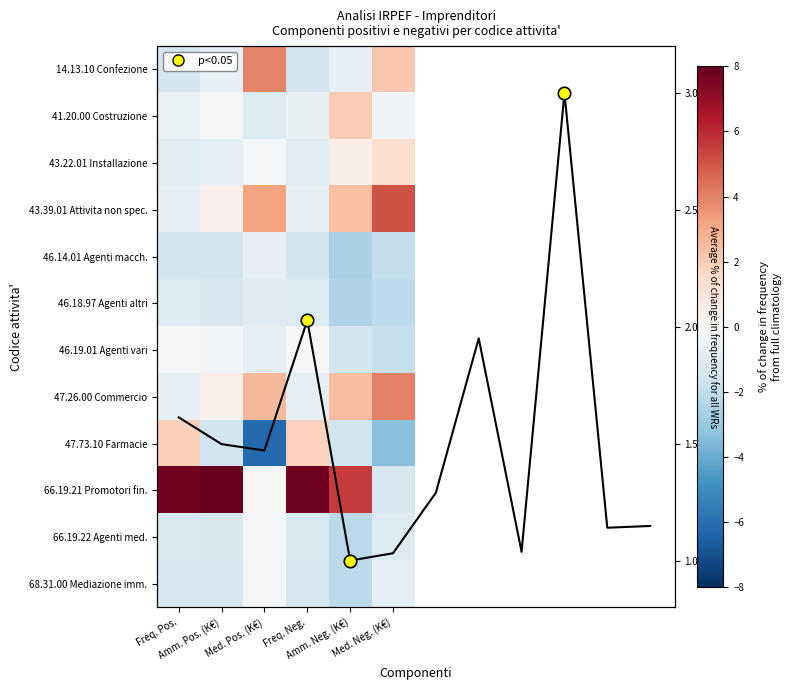

The value of 43.22.01 Installazione at Amm. Pos. (K€) is -1.1. True or false?

False